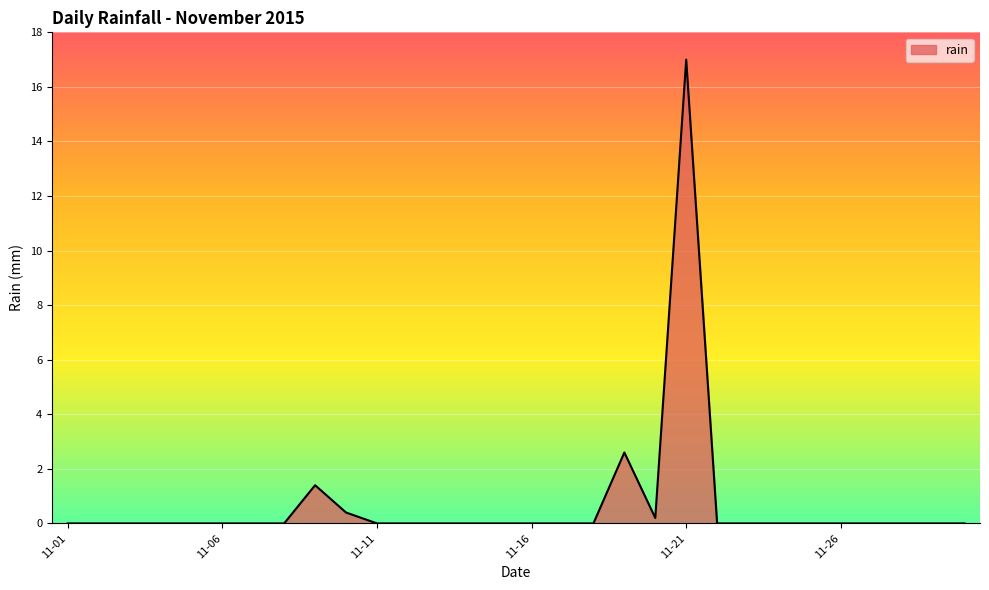

Rank the categories by value from highest to lowest.

2015-11-21, 2015-11-19, 2015-11-09, 2015-11-10, 2015-11-20, 2015-11-01, 2015-11-02, 2015-11-03, 2015-11-04, 2015-11-05, 2015-11-06, 2015-11-07, 2015-11-08, 2015-11-11, 2015-11-12, 2015-11-13, 2015-11-14, 2015-11-15, 2015-11-16, 2015-11-17, 2015-11-18, 2015-11-22, 2015-11-23, 2015-11-24, 2015-11-25, 2015-11-26, 2015-11-27, 2015-11-28, 2015-11-29, 2015-11-30